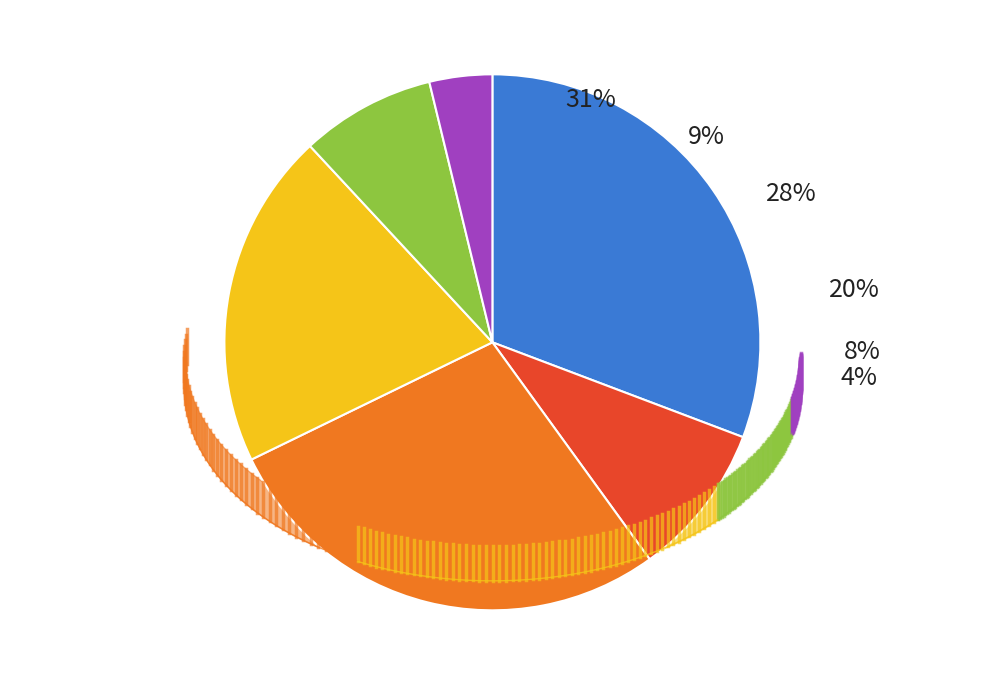

Is the sum of Каша гречневая and Гуляш greater than half?

No